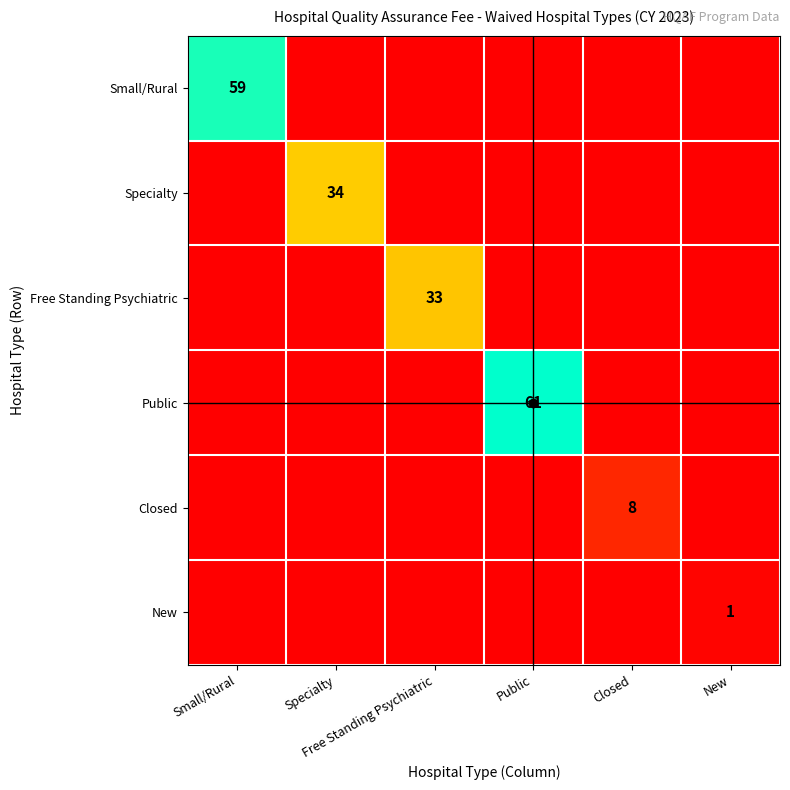

What is the spread (max minus min) of values at Closed?

8